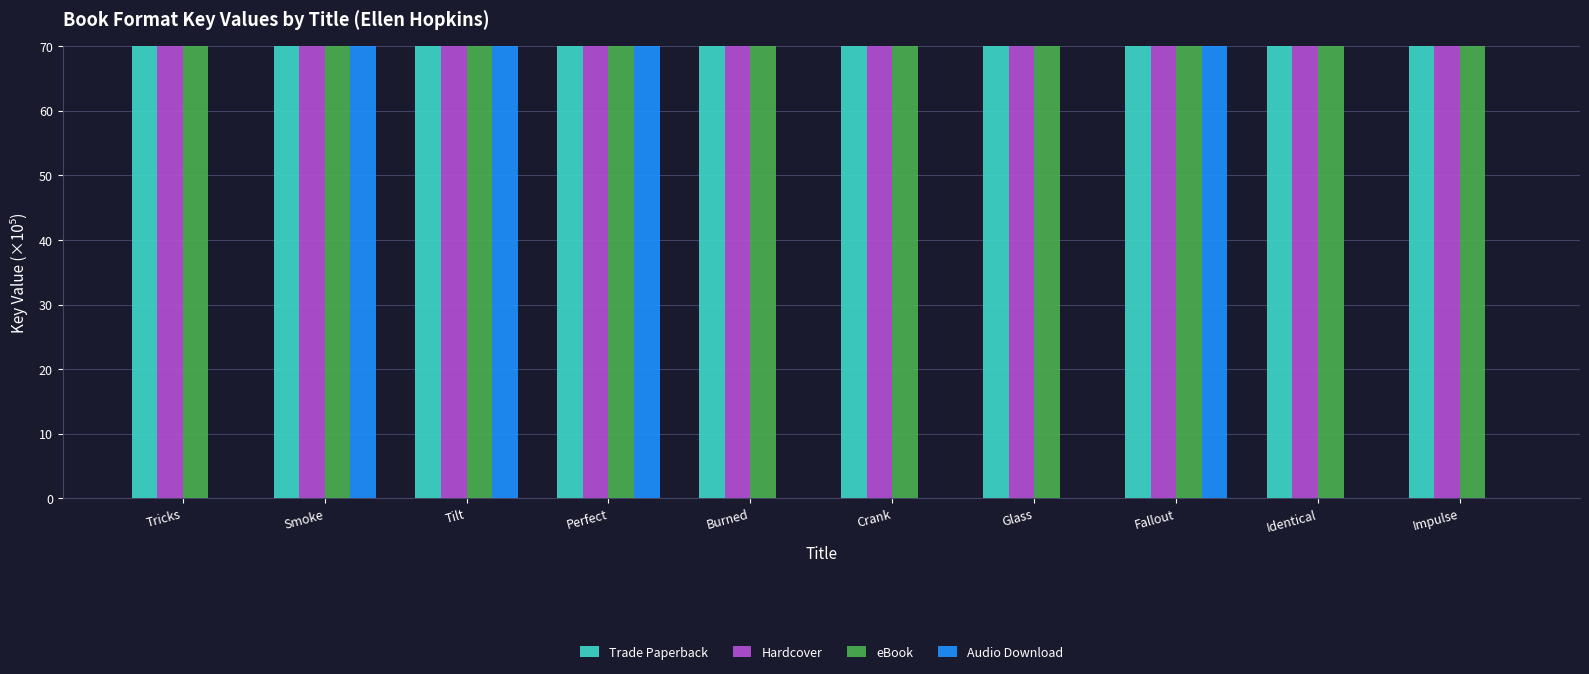

What is the total value across all series at Burned?

883.9